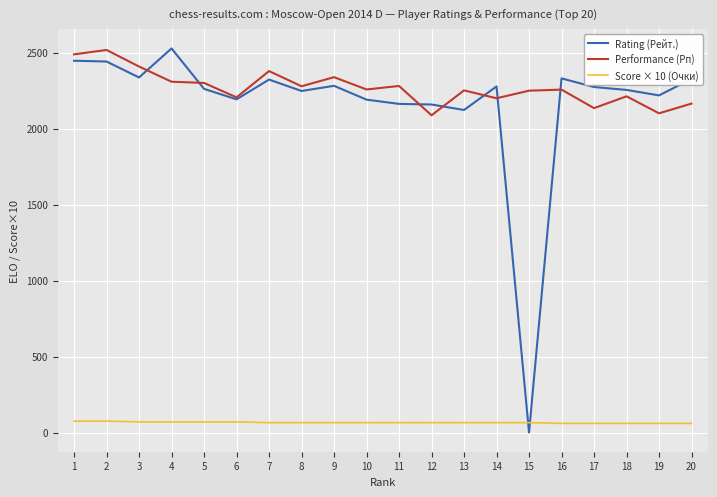

Which series has the widest spread of values?

Rating (Рейт.)